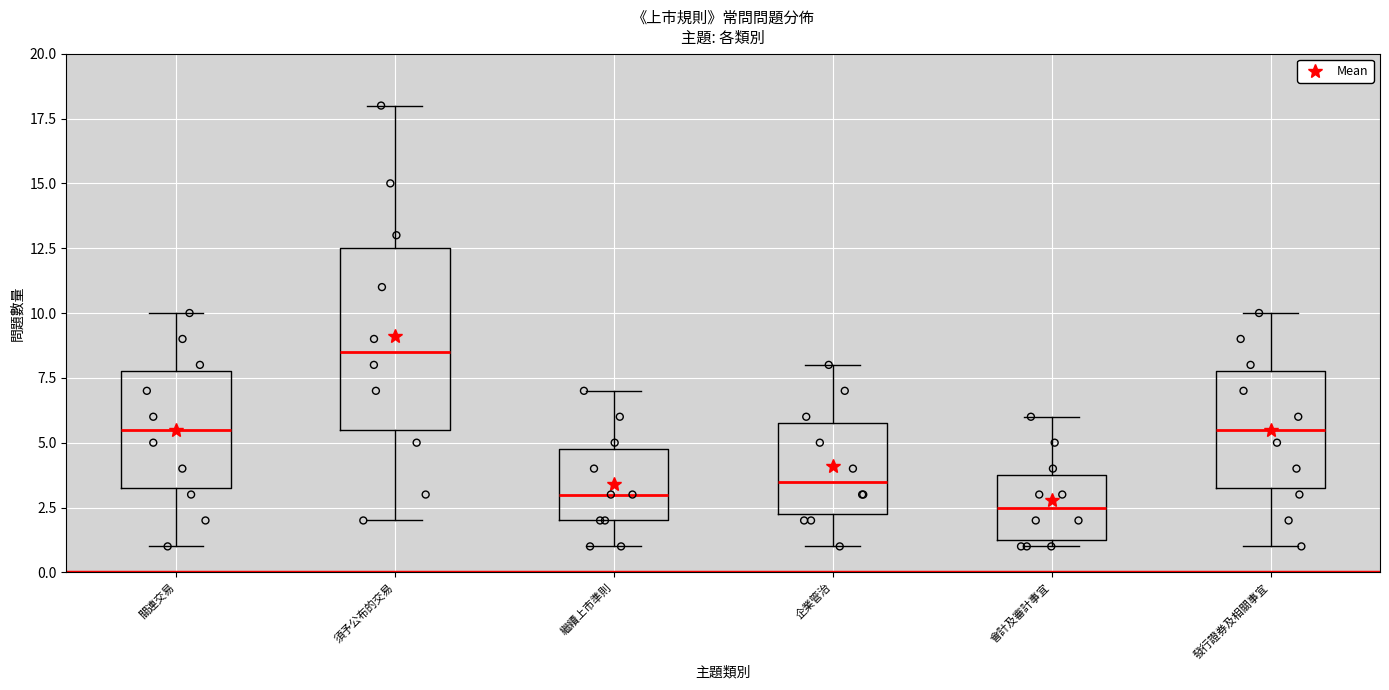

Which box's median line is the lowest?

會計及審計事宜